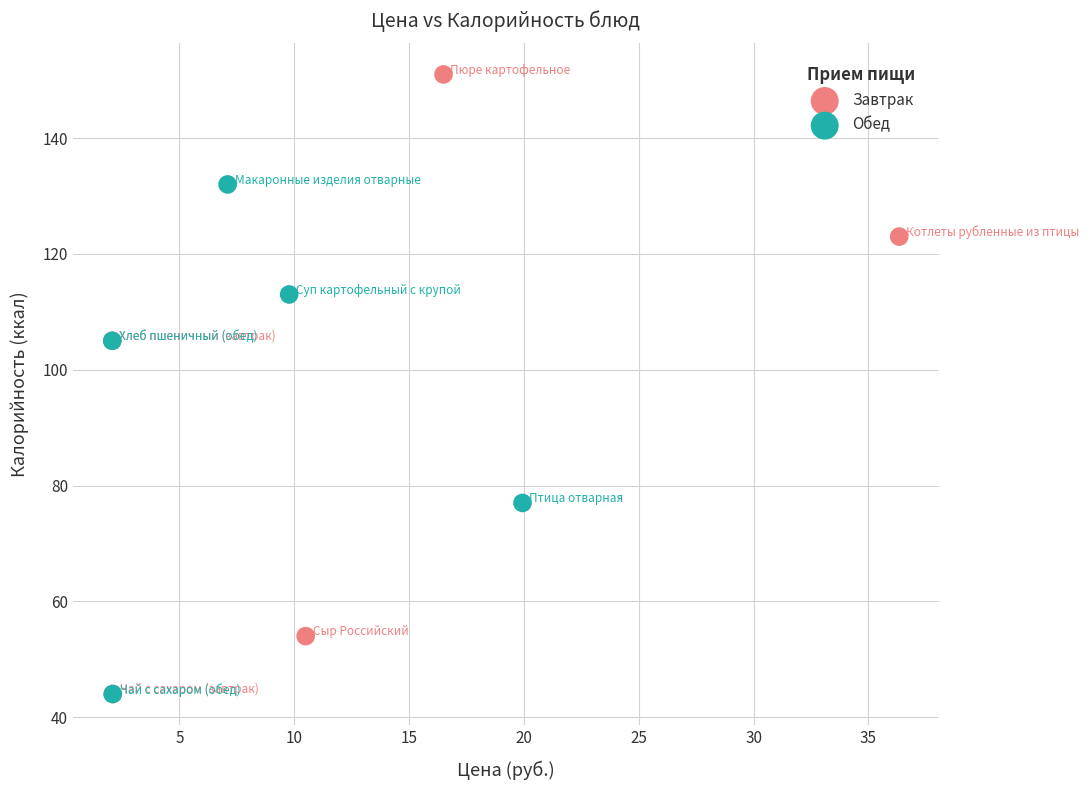

Which series reaches the maximum Y coordinate?

Завтрак